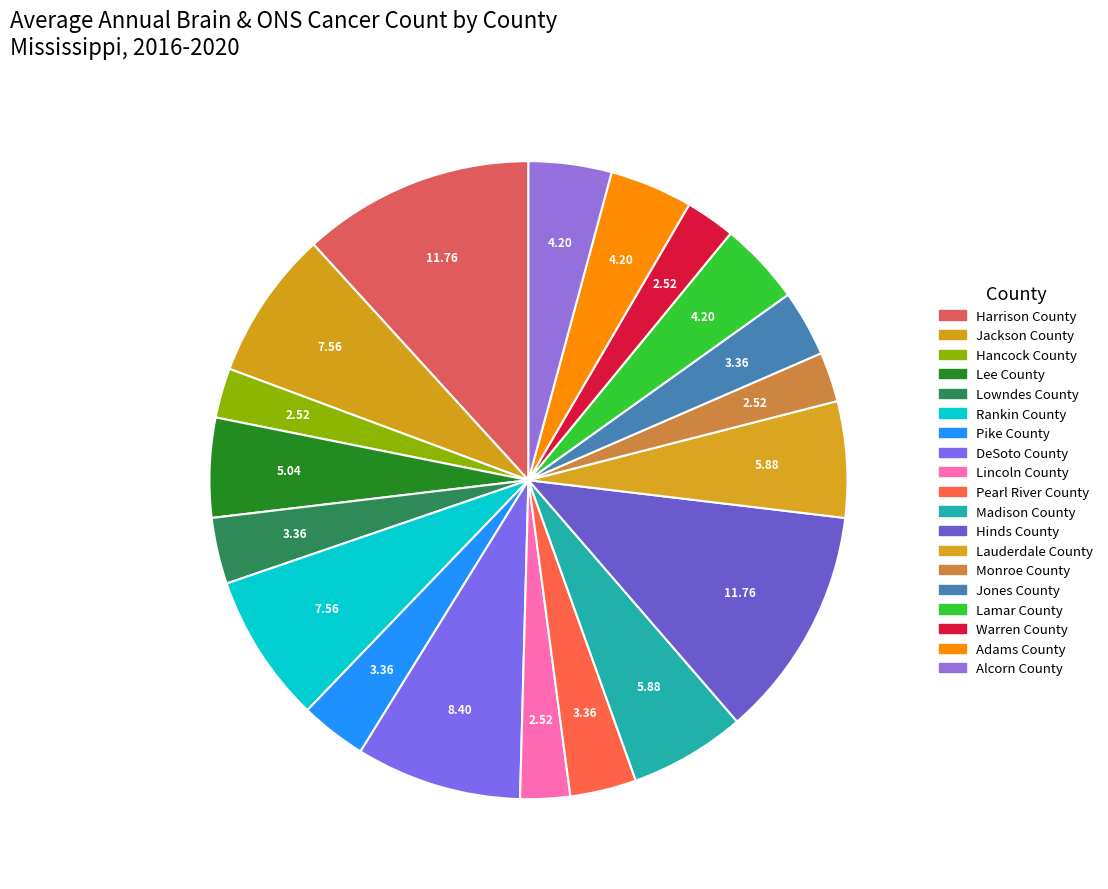

True or false: Adams County accounts for 17% of the total.

False